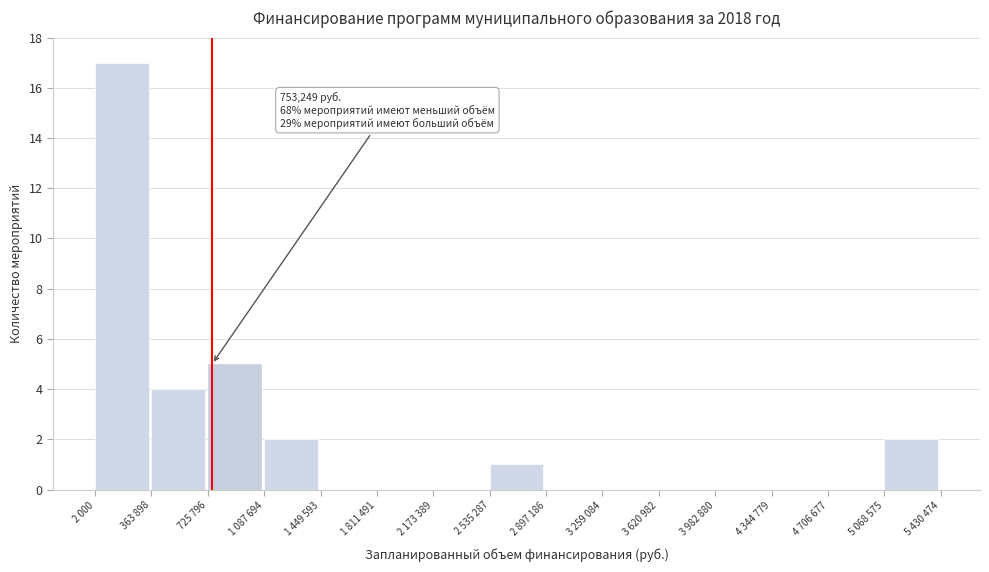

Reading left to right, transcribe all the data shown in this chart.

2 000=17	363 898=4	725 796=5	1 087 694=2	1 449 593=0	1 811 491=0	2 173 389=0	2 535 287=1	2 897 186=0	3 259 084=0	3 620 982=0	3 982 880=0	4 344 779=0	4 706 677=0	5 068 575=2